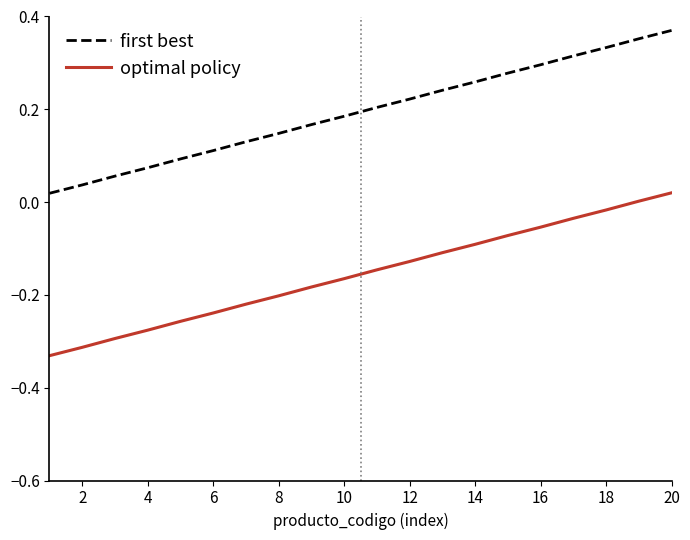

Rank the series by their maximum value, from lowest to highest.

optimal policy, first best